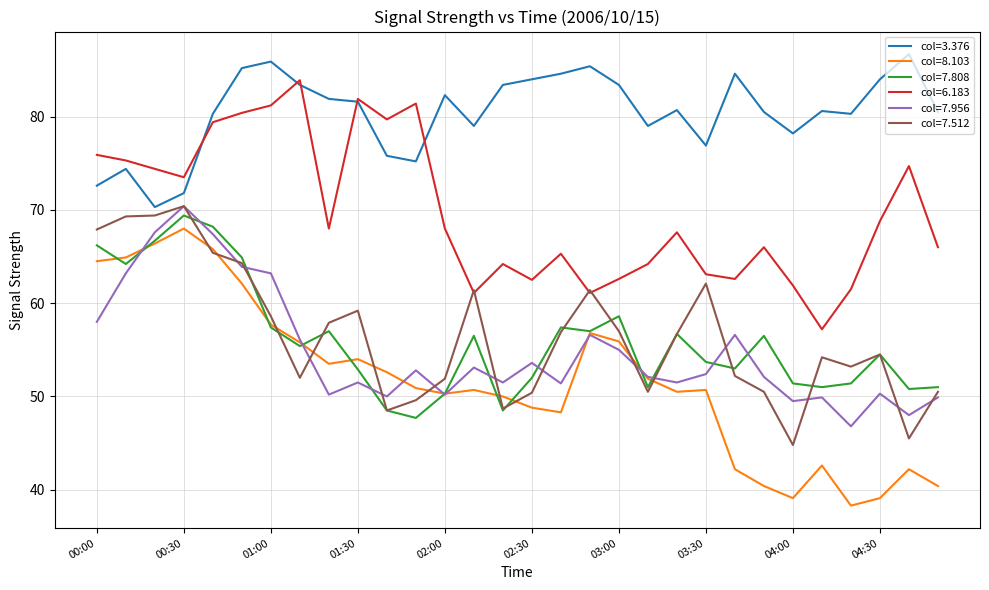

True or false: col=7.808 and col=6.183 cross at least once.

False